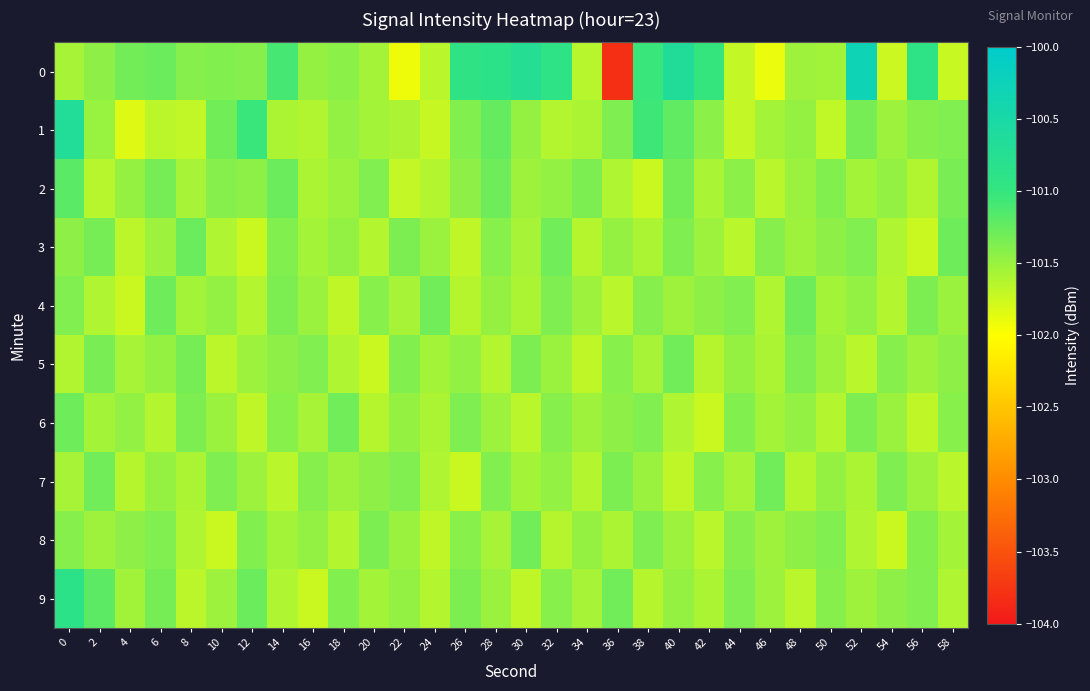

What is the total value across all series at 10?

-1015.0